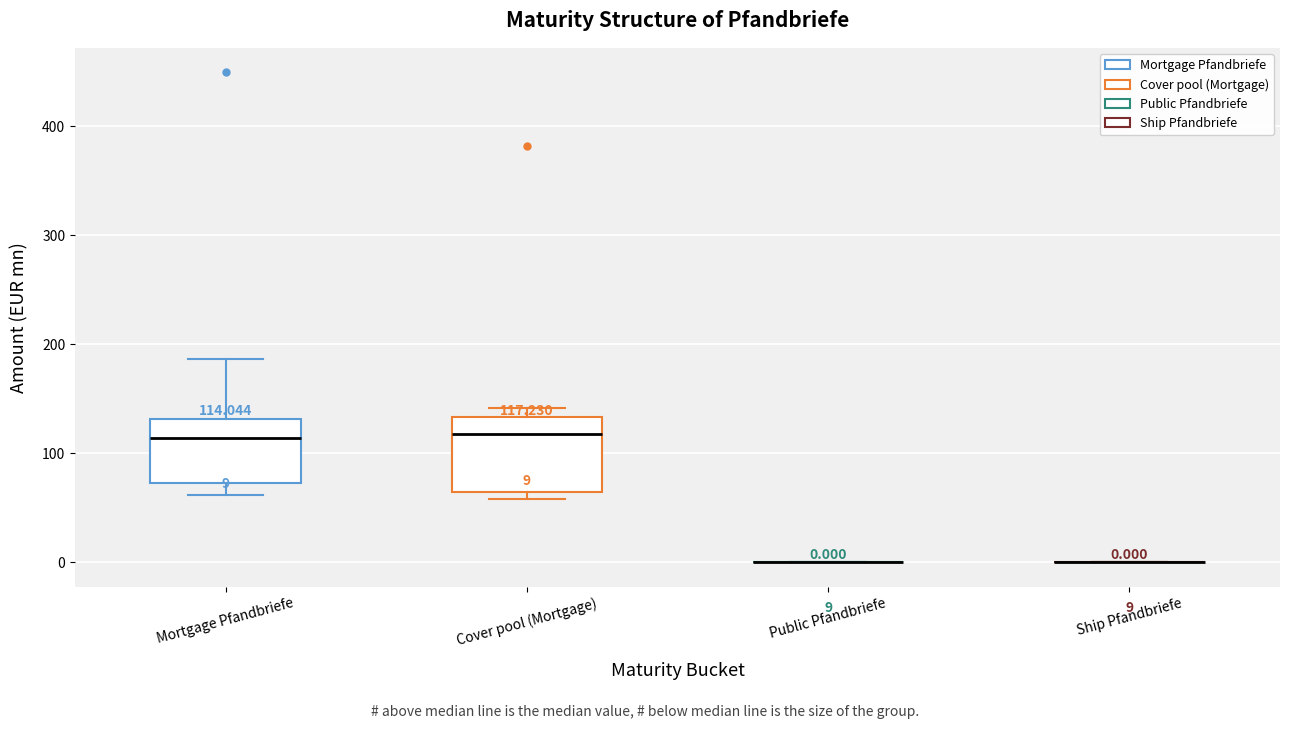

Which box is the tallest, from its lower edge to its upper edge?

Cover pool (Mortgage)